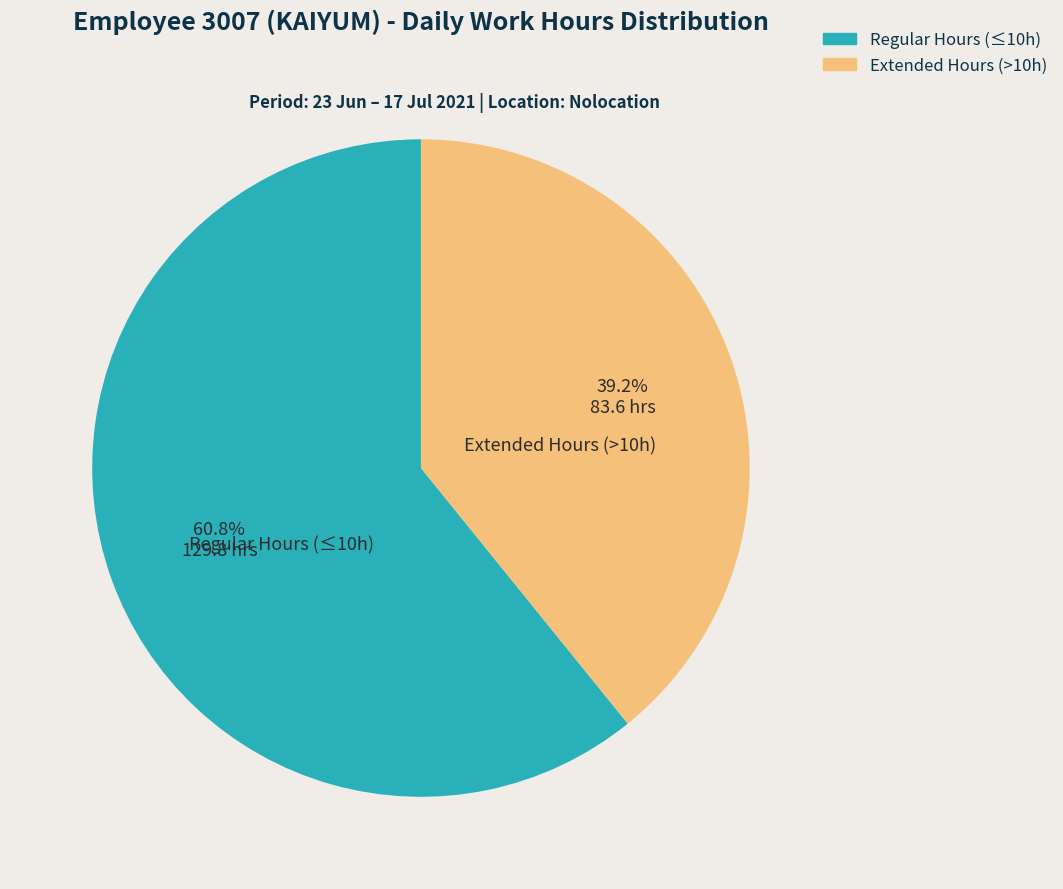

Is there any slice that represents more than half of the pie?

Yes